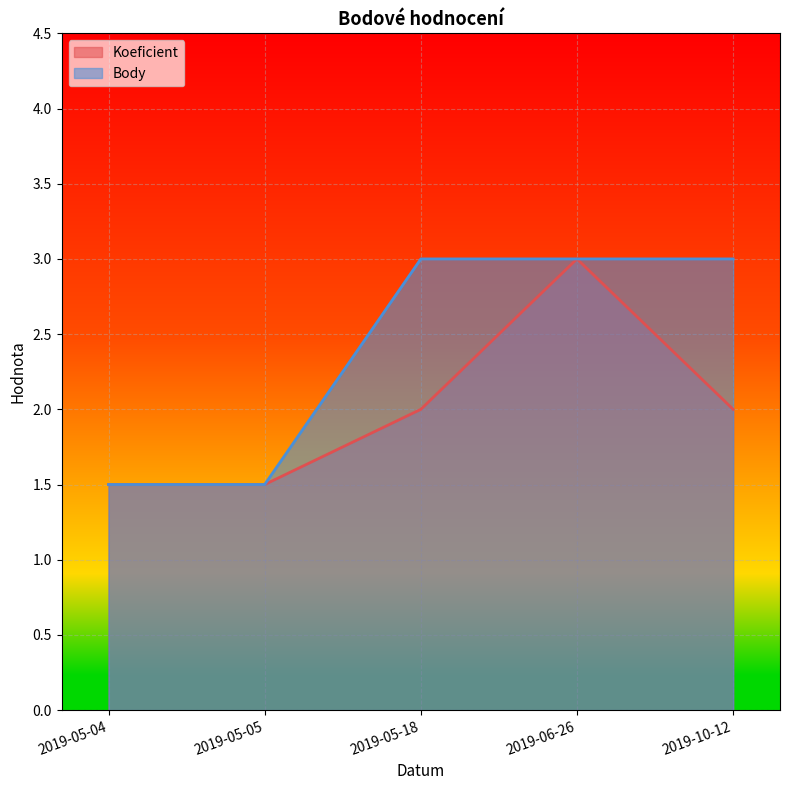

Which series has the largest total across all categories?

Body